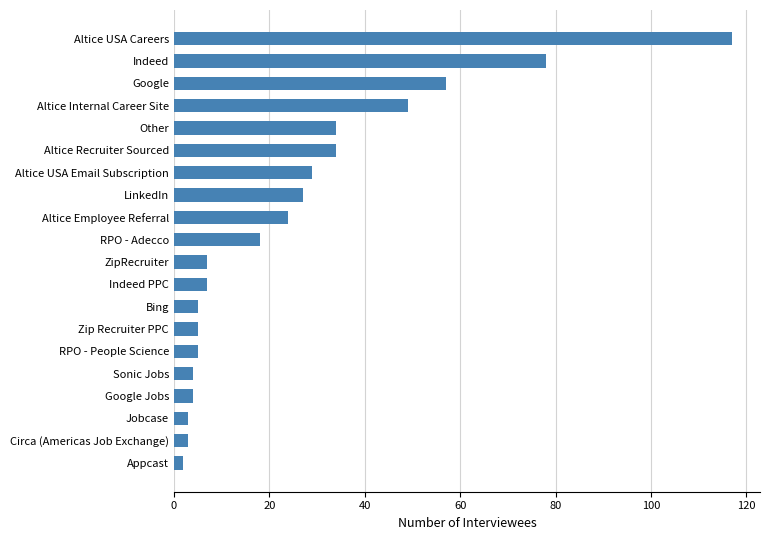

What is the change in value from ZipRecruiter to Other?

+27